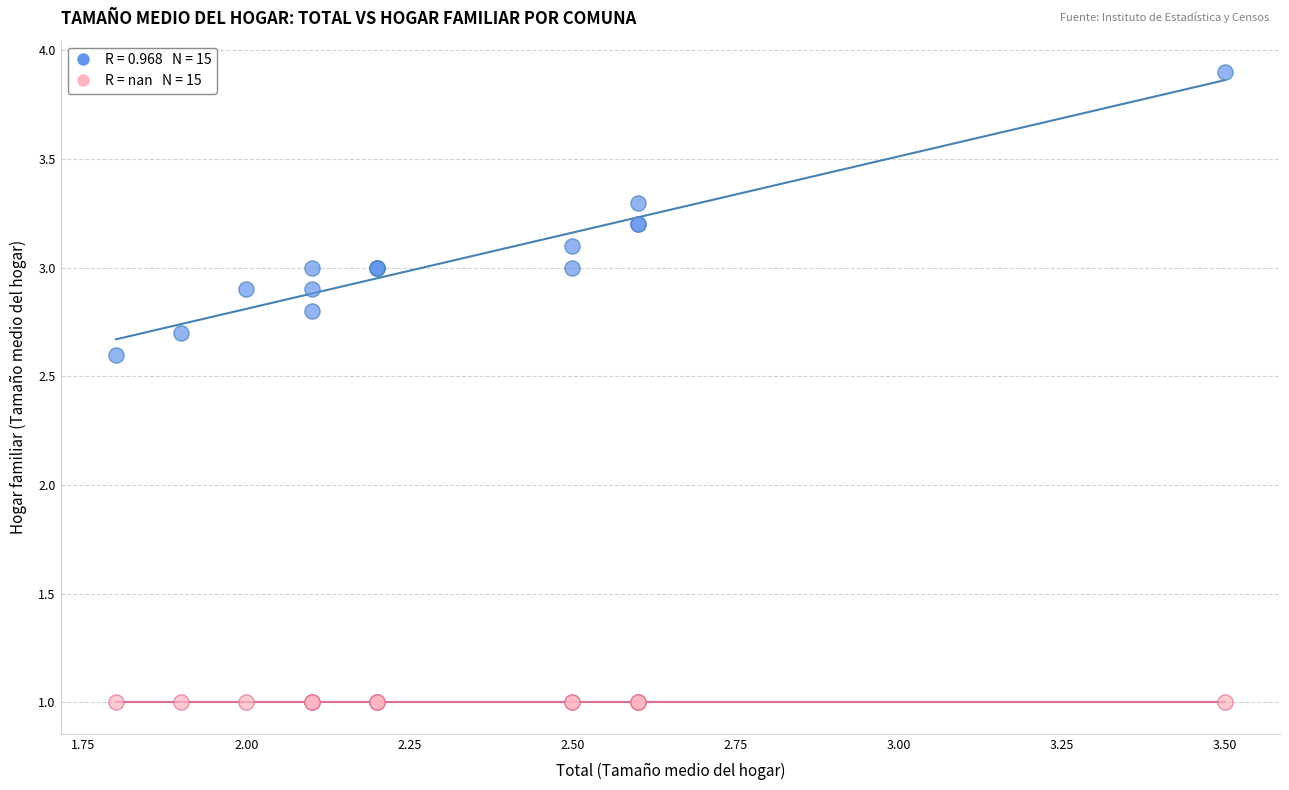

Across all series, what Y value is closest to 2?

2.6